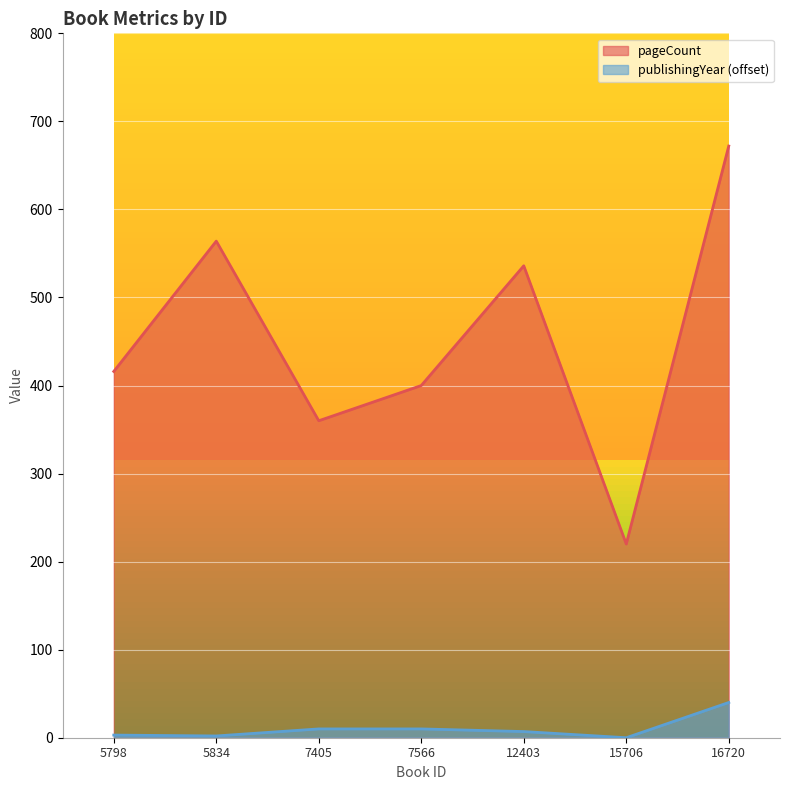

True or false: publishingYear and pageCount cross at least once.

False